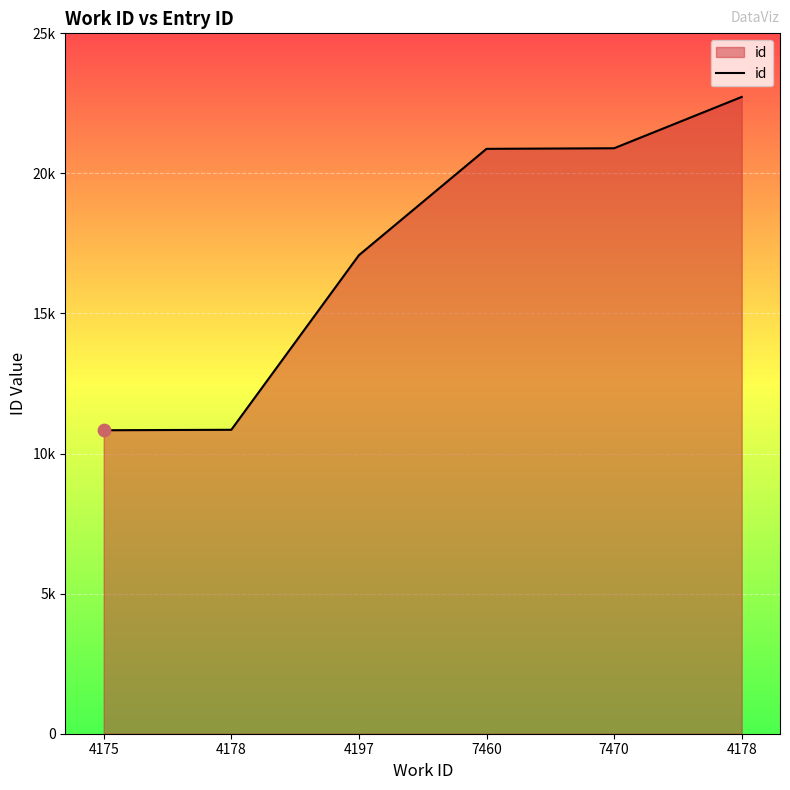

Approximately how many times larger is the value at 4178 compared to 7460?

1.1